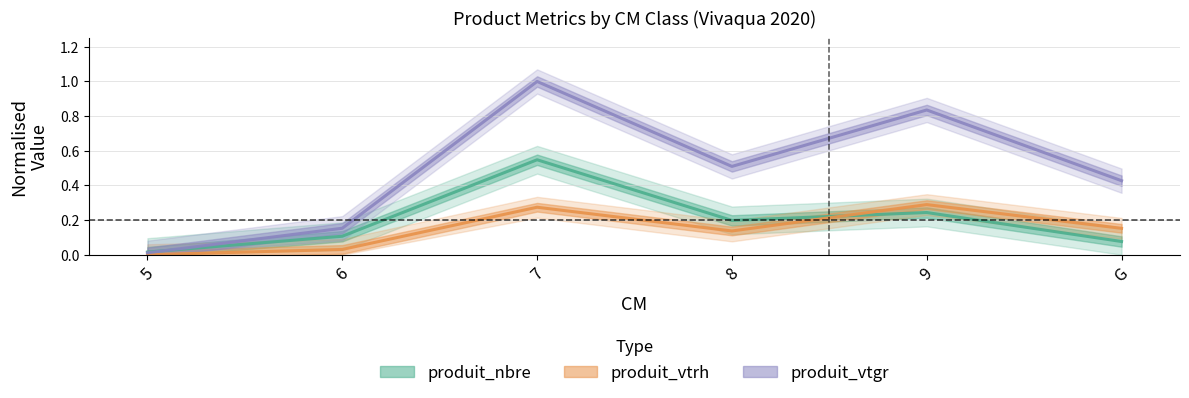

Between 5 and G, which series saw the biggest shift?

produit_vtgr